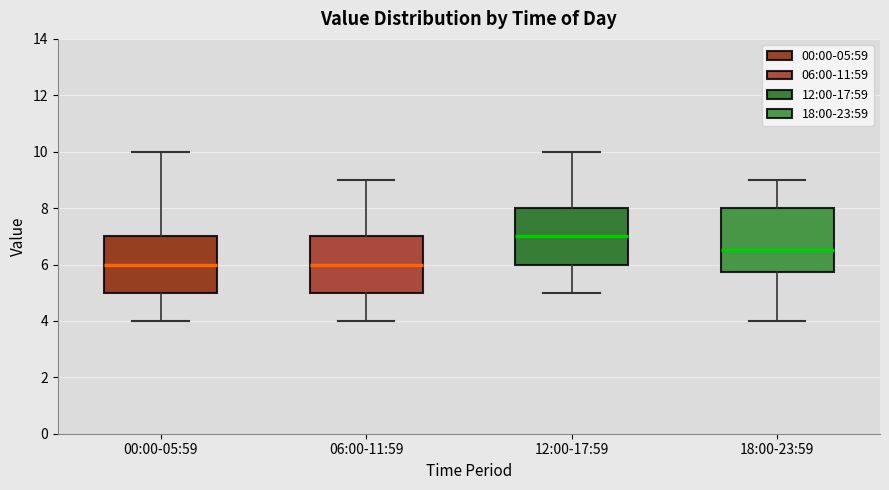

Which box's median line is the highest?

12:00-17:59